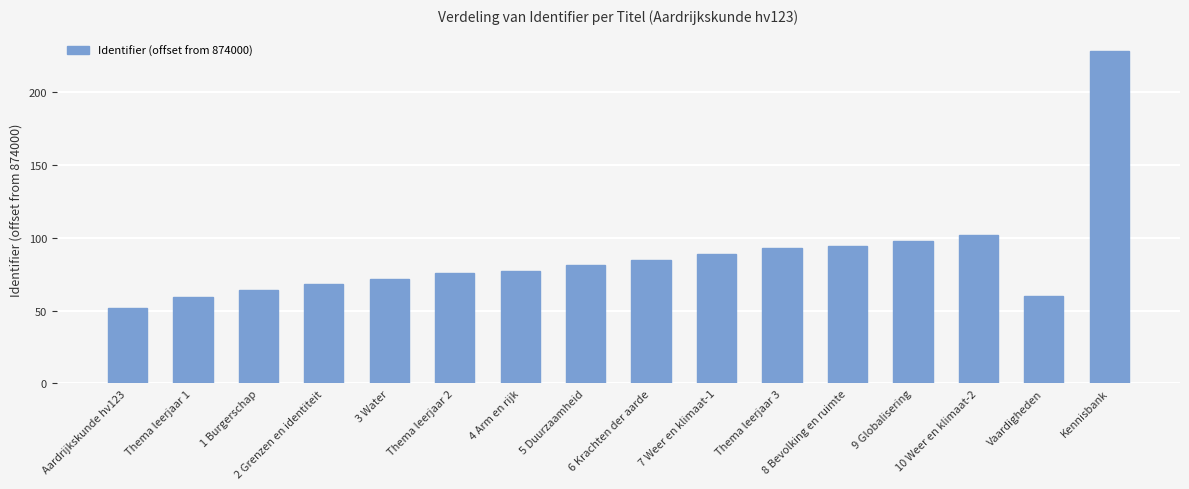

Reading left to right, transcribe all the data shown in this chart.

Aardrijkskunde hv123=52	Thema leerjaar 1=59	1 Burgerschap=64	2 Grenzen en identiteit=68	3 Water=72	Thema leerjaar 2=76	4 Arm en rijk=77	5 Duurzaamheid=81	6 Krachten der aarde=85	7 Weer en klimaat-1=89	Thema leerjaar 3=93	8 Bevolking en ruimte=94	9 Globalisering=98	10 Weer en klimaat-2=102	Vaardigheden=60	Kennisbank=228